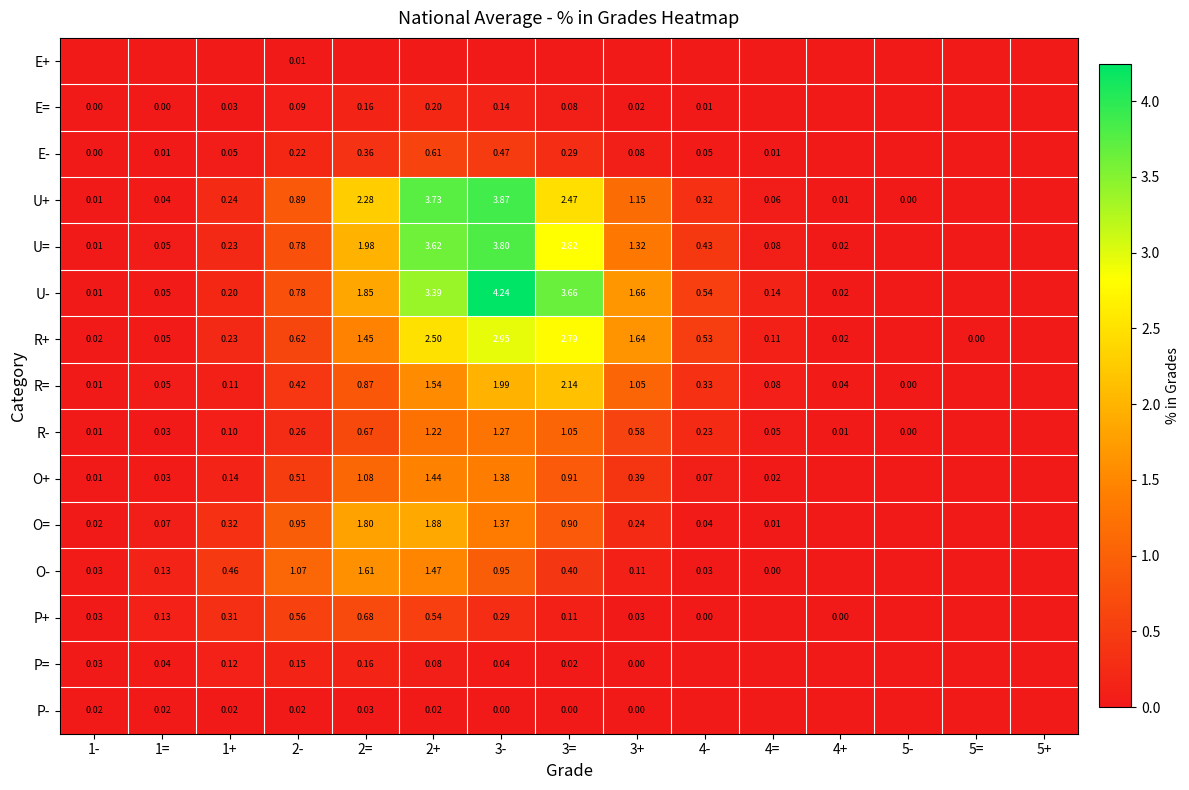

True or false: U= has a value of 2.5 at 5=.

False